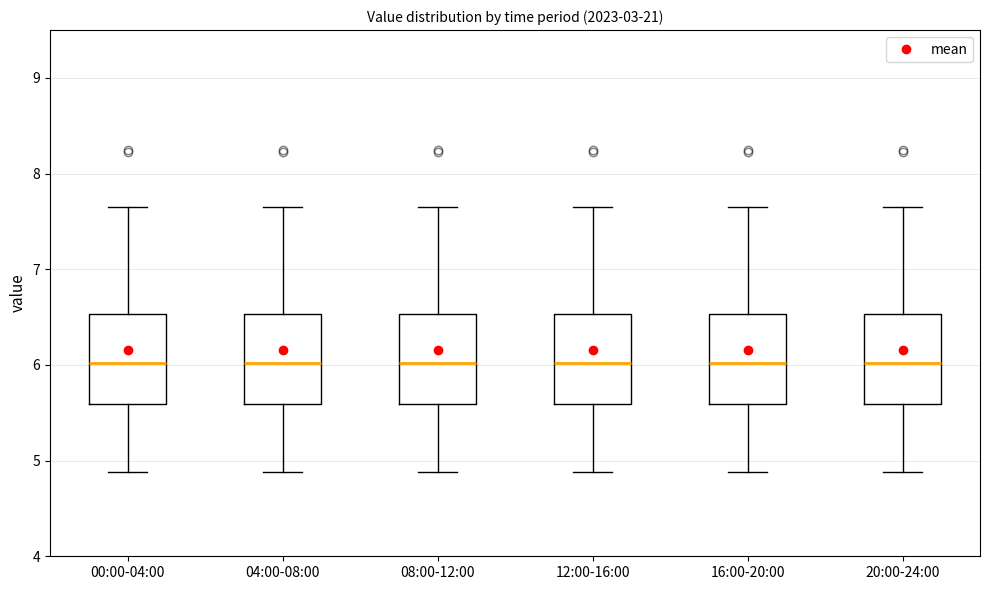

Where is the upper edge of the box for 00:00-04:00 on the y-axis? The values are not printed on the chart, so give them approximately, as read against the axis.

6.5